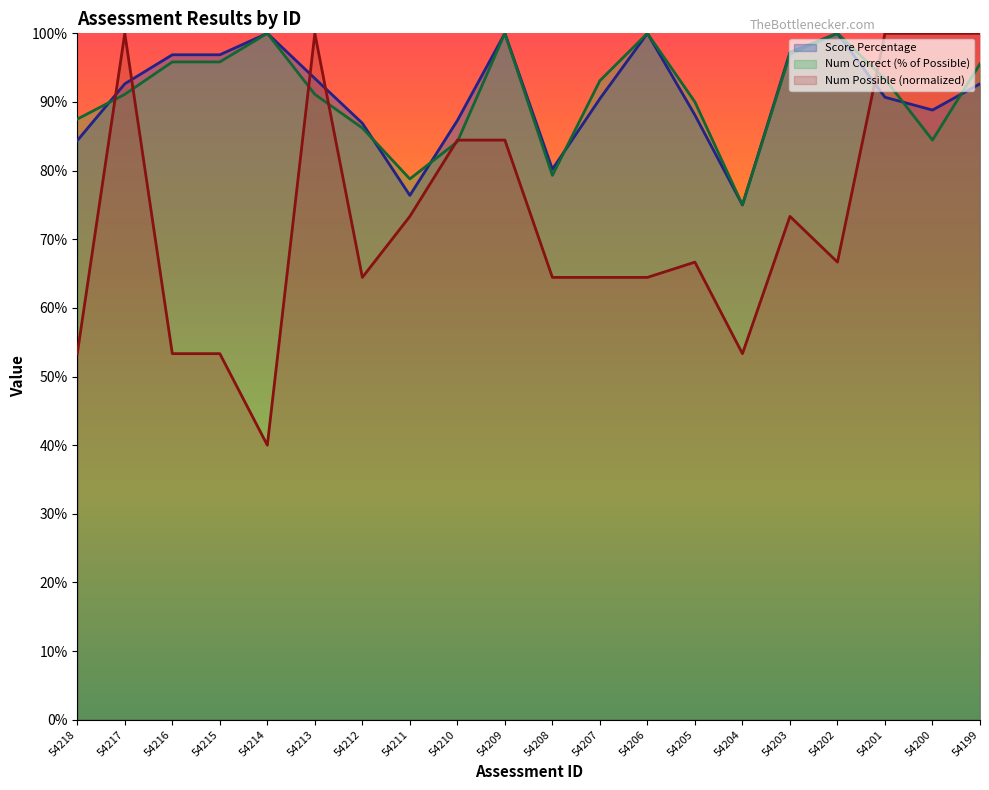

Which has a higher value, 54206 or 54202?

54206